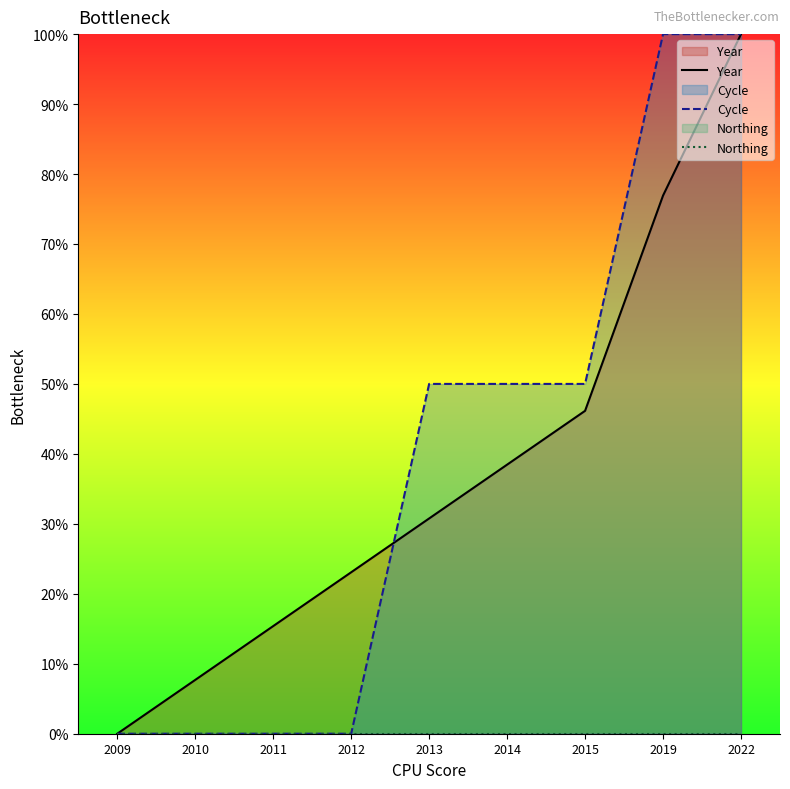

Reading right to left, what are all the values shown in this chart?

Year: 2022=100.0	2019=76.9	2015=46.2	2014=38.5	2013=30.8	2012=23.1	2011=15.4	2010=7.7	2009=0.0
Cycle: 2022=100.0	2019=100.0	2015=50.0	2014=50.0	2013=50.0	2012=0.0	2011=0.0	2010=0.0	2009=0.0
Northing: 2022=0.0	2019=0.0	2015=0.0	2014=0.0	2013=0.0	2012=0.0	2011=0.0	2010=0.0	2009=0.0